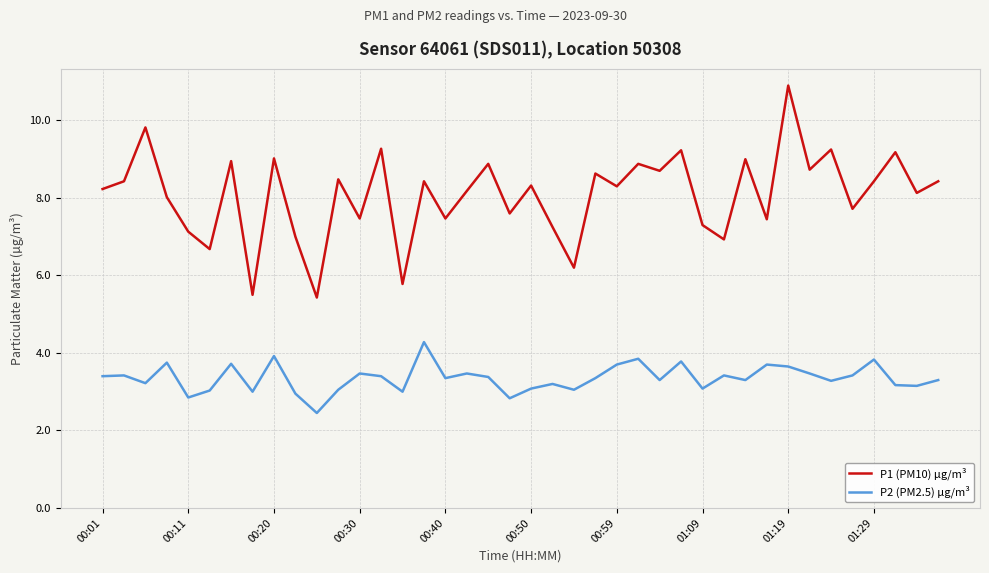

True or false: P1 (PM10) µg/m³ and P2 (PM2.5) µg/m³ cross at least once.

False